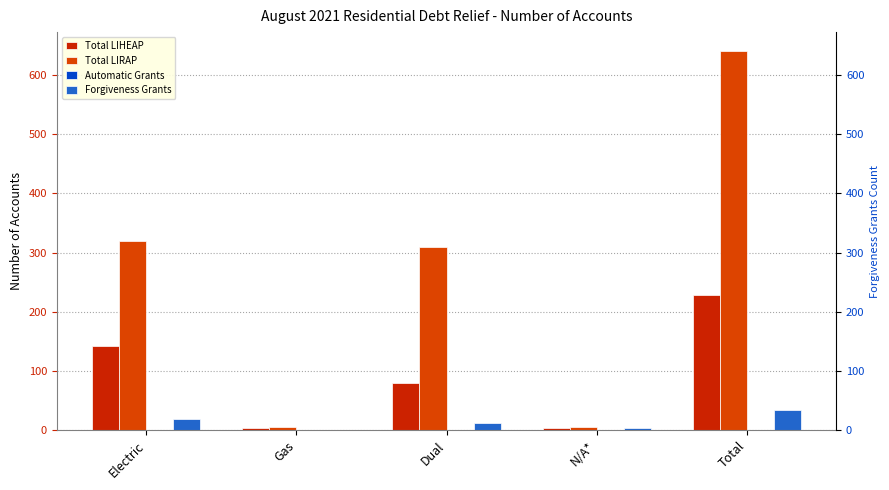

At which label is Forgiveness Grants closest to 17?

Electric